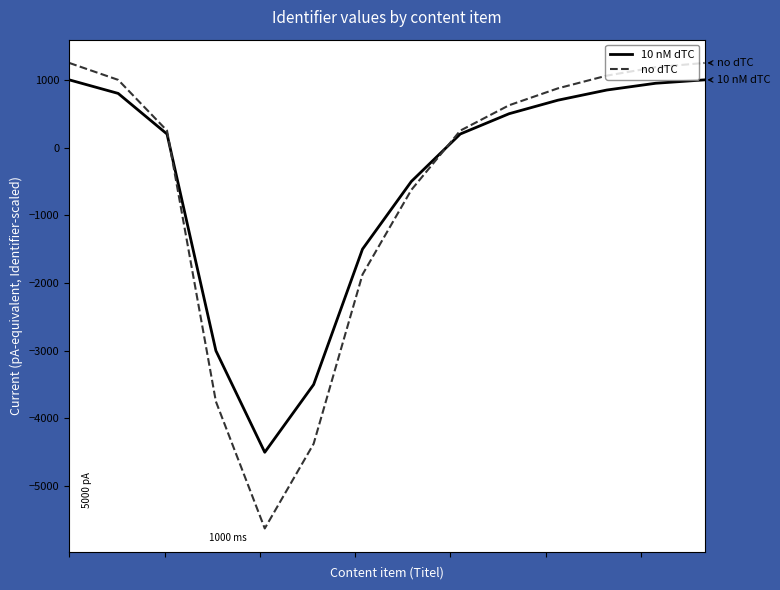

What is the smallest value displayed?

-5625.0